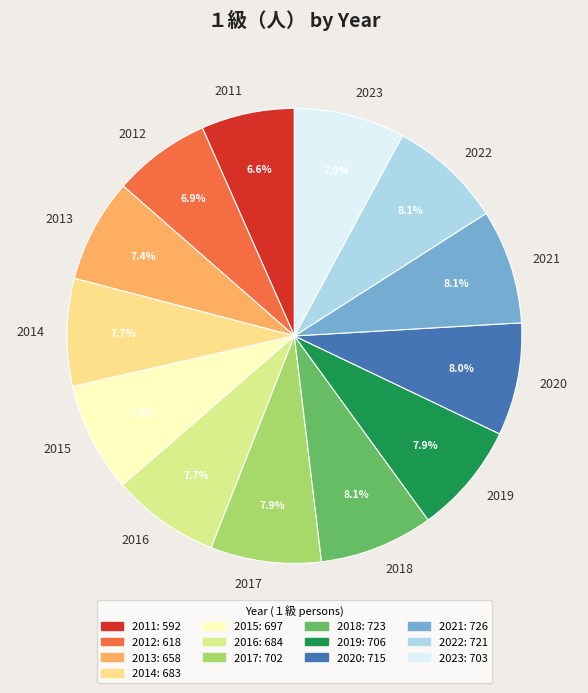

What is the ratio of the value at 2013 to the value at 2022?

0.9